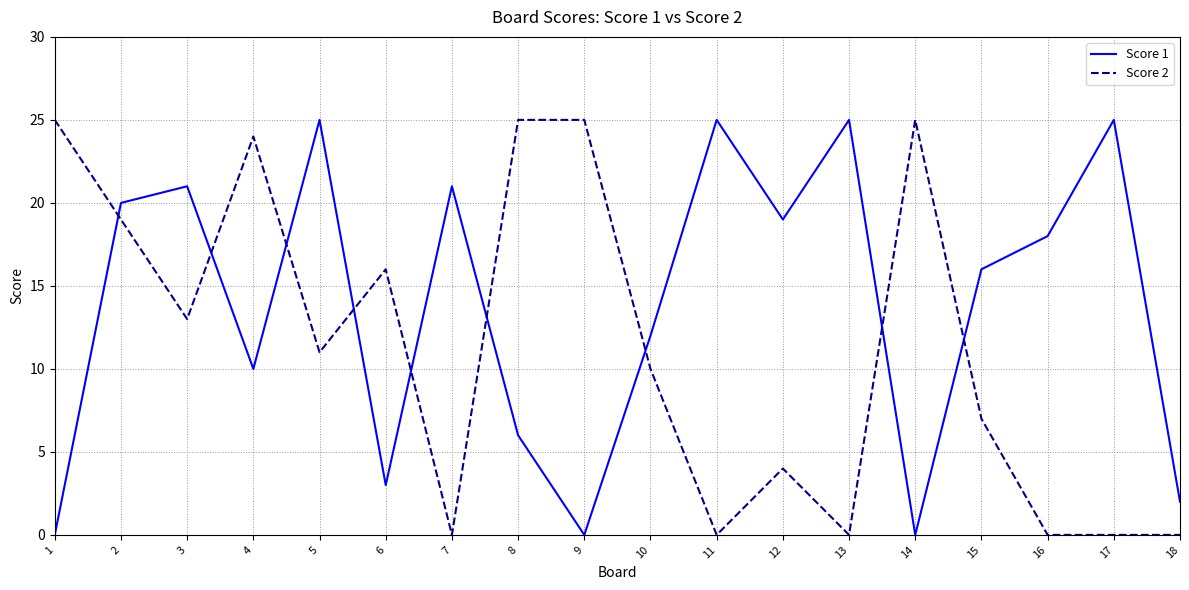

What are all the series names shown in the legend?

Score 1, Score 2